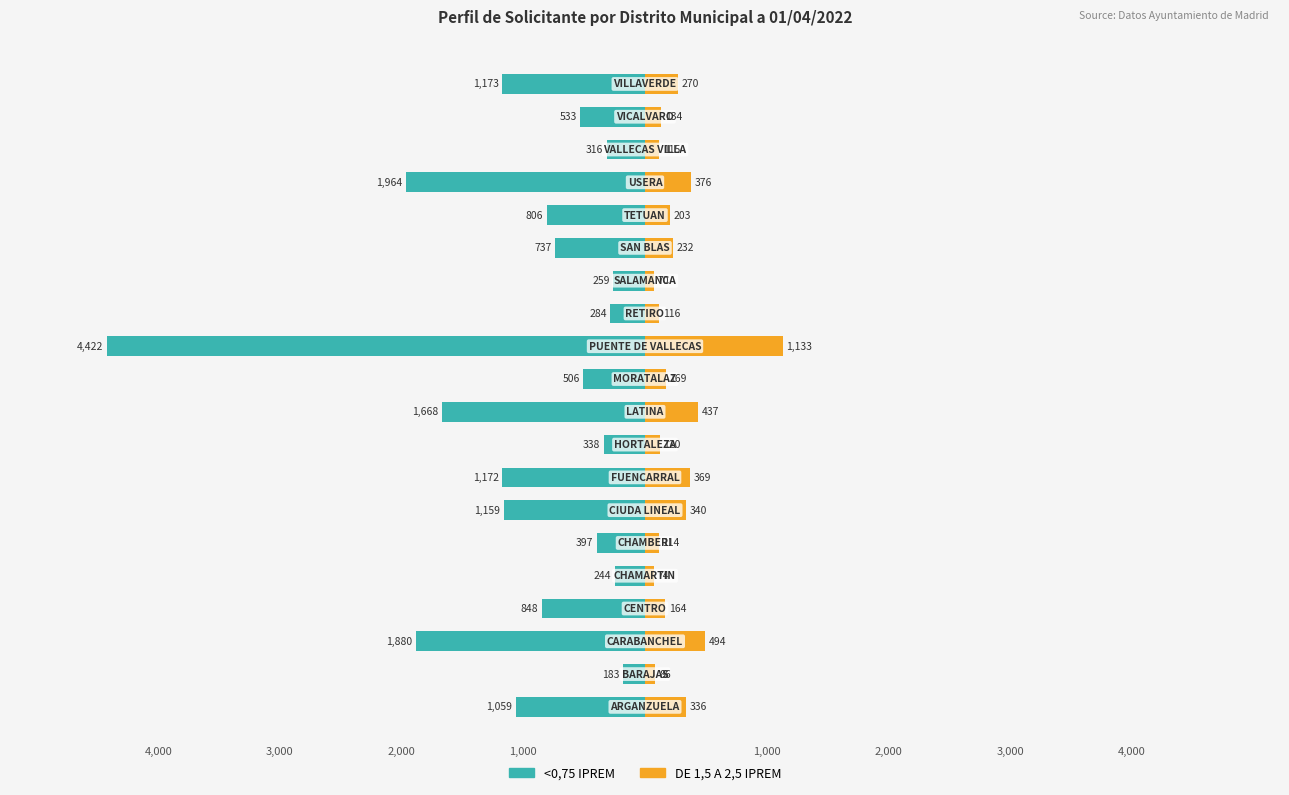

The DE 1,5 A 2,5 IPREM series shows 169 at 8. True or false?

False